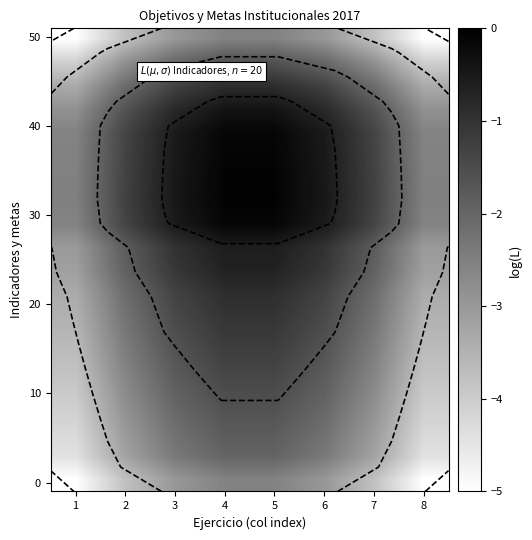

Which category has the highest value across all series?

4